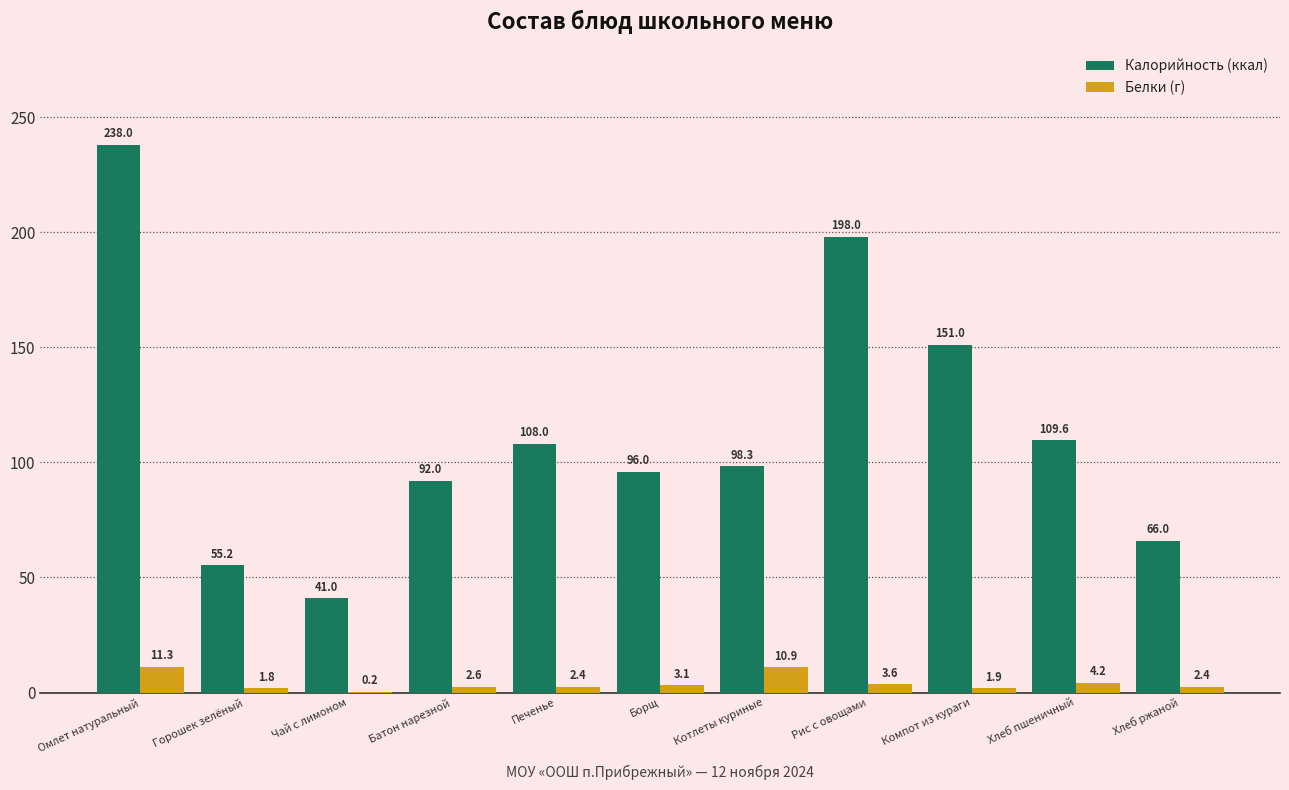

What is the approximate value of Калорийность (ккал) at Горошек зелёный?

55.2